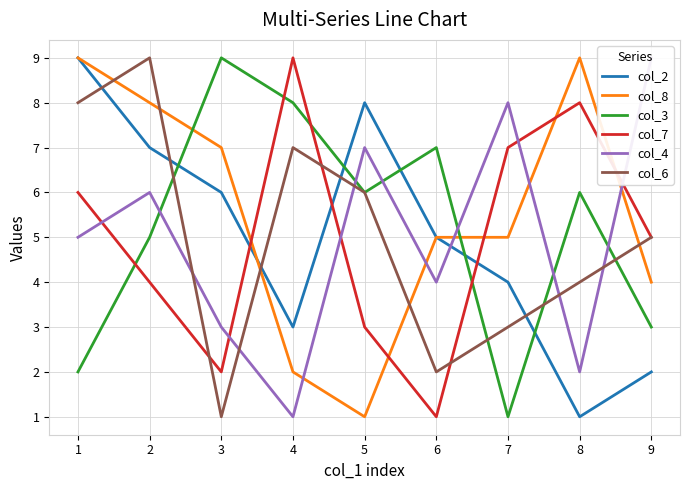

Reading left to right, what are all the values shown in this chart?

col_2: 1=9	2=7	3=6	4=3	5=8	6=5	7=4	8=1	9=2
col_8: 1=9	2=8	3=7	4=2	5=1	6=5	7=5	8=9	9=4
col_3: 1=2	2=5	3=9	4=8	5=6	6=7	7=1	8=6	9=3
col_7: 1=6	2=4	3=2	4=9	5=3	6=1	7=7	8=8	9=5
col_4: 1=5	2=6	3=3	4=1	5=7	6=4	7=8	8=2	9=9
col_6: 1=8	2=9	3=1	4=7	5=6	6=2	7=3	8=4	9=5